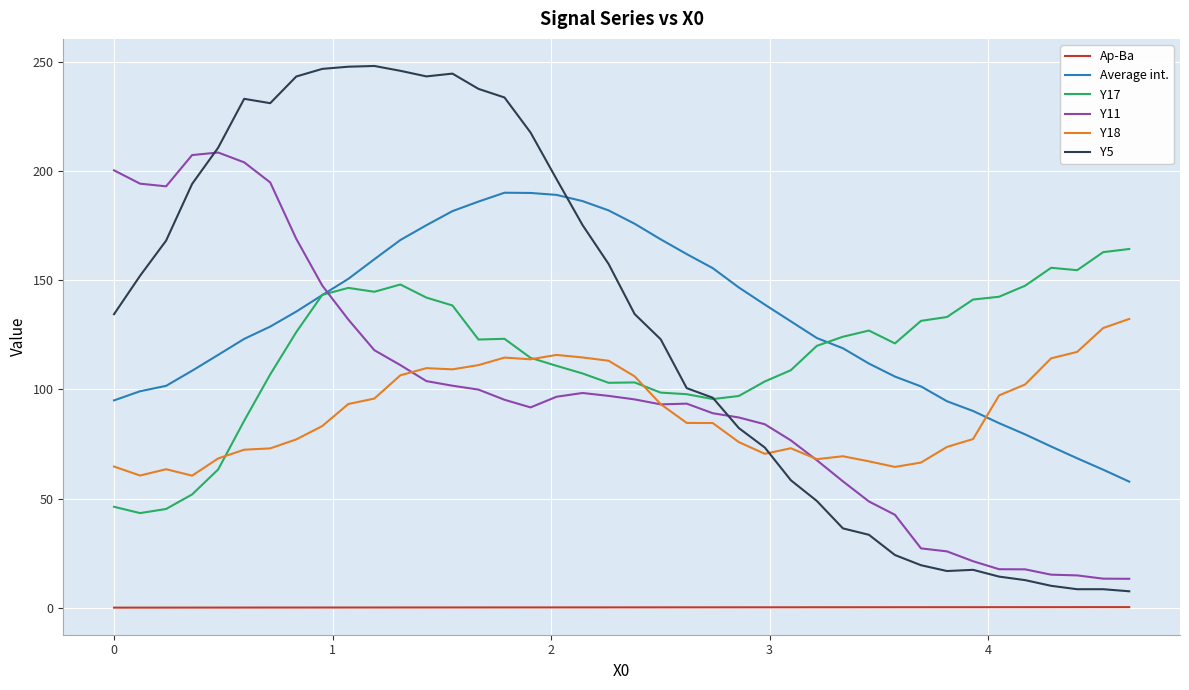

How many distinct data groups are displayed?

6